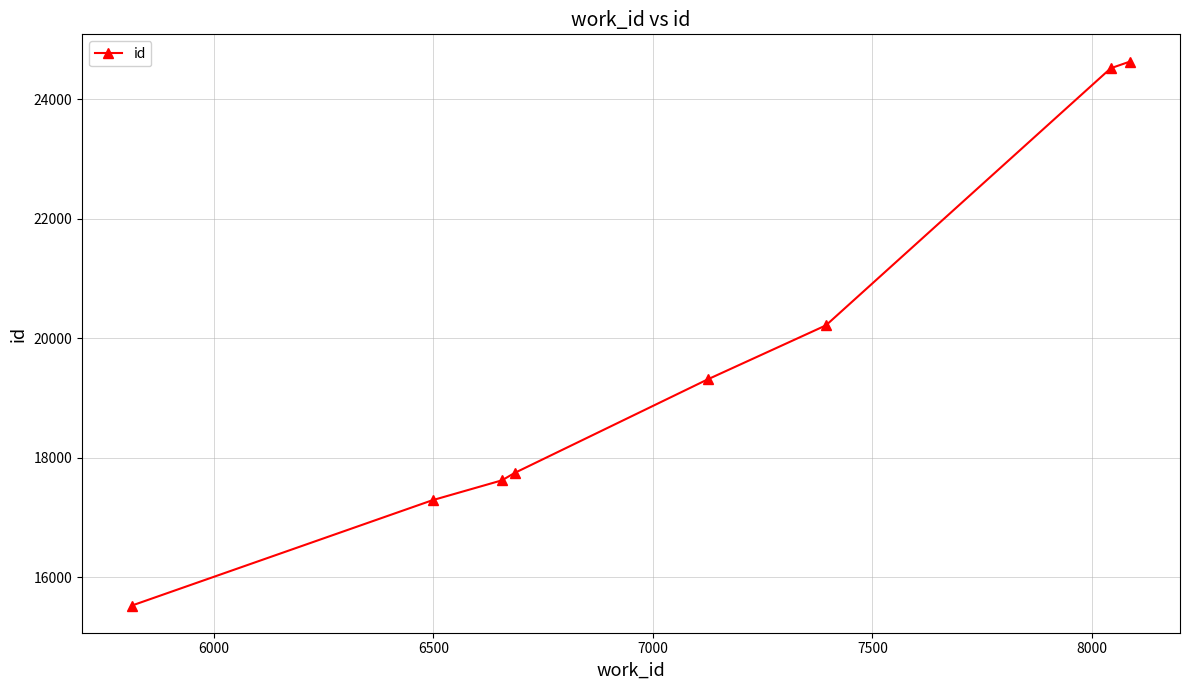

What is the minimum value shown in the chart?

15524